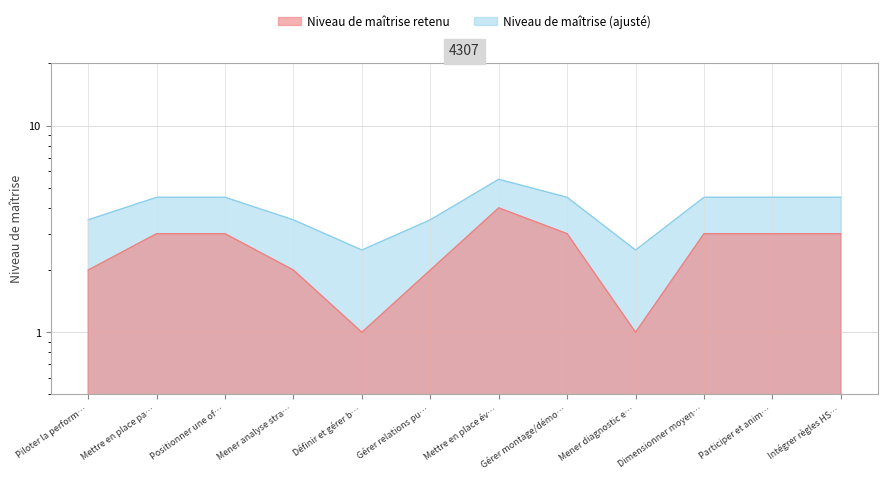

Reading left to right, what are all the values shown in this chart?

2	3	3	2	1	2	4	3	1	3	3	3